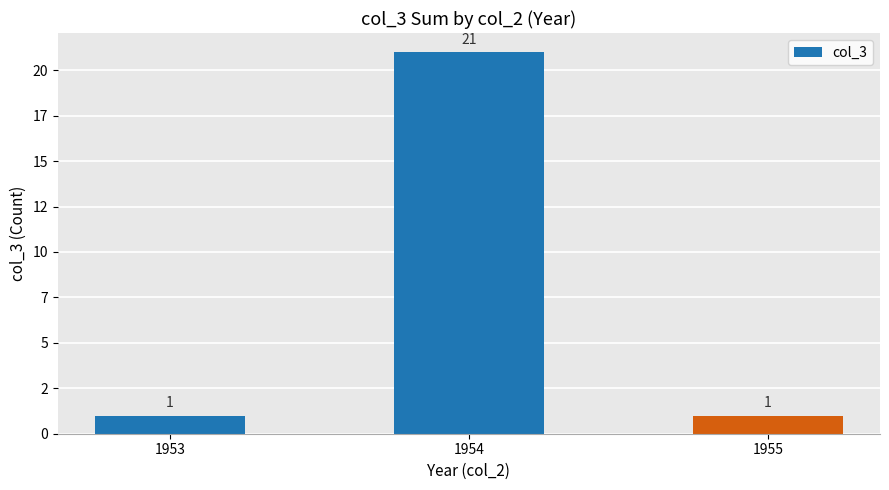

What is the ratio of the value at 1955 to the value at 1953?

1.0